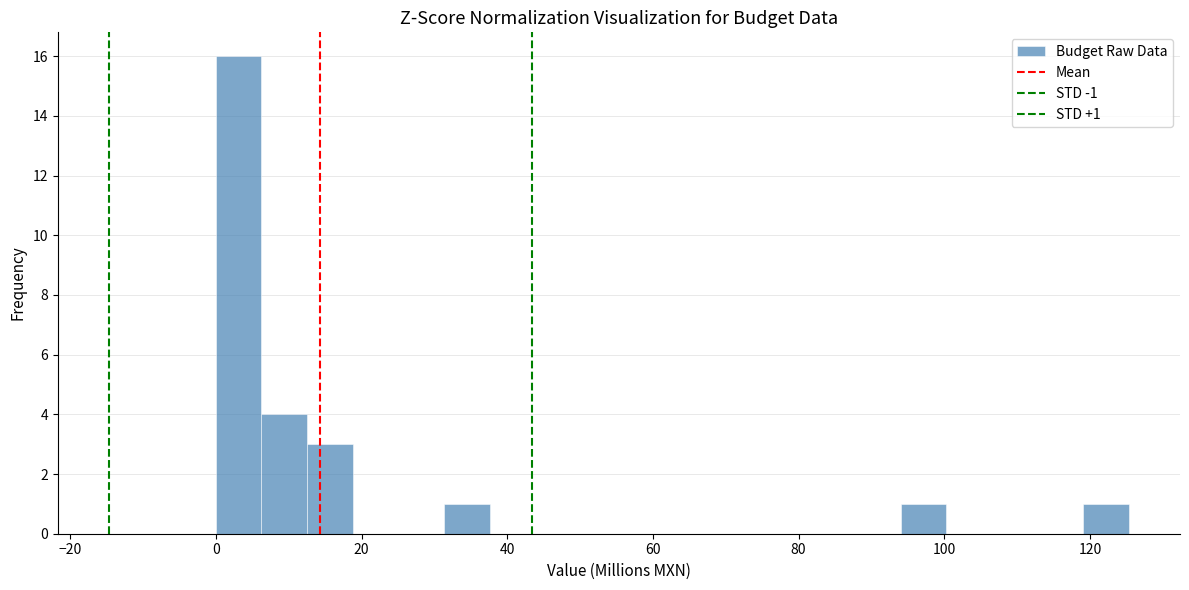

Around what value on the x-axis is the tallest bar? Give the approximate position of its centre, as read against the axis.

4